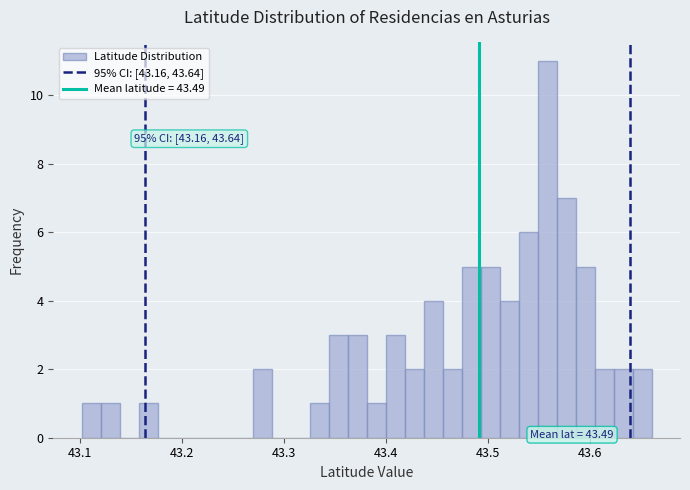

Read against the x-axis, roughly where is the centre of the tallest bar?

43.56